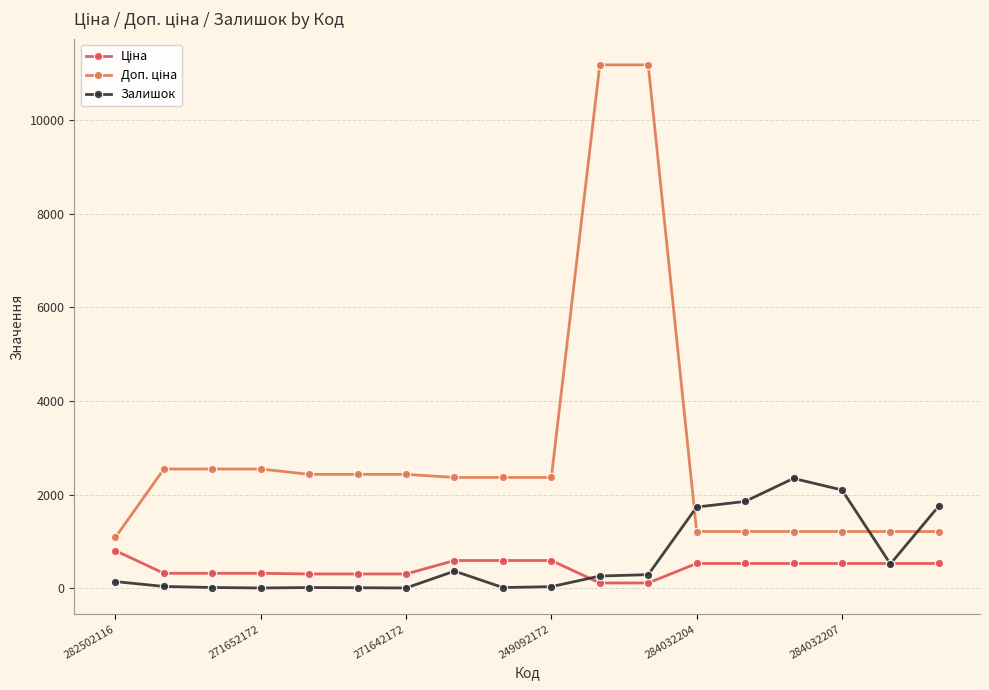

Reading left to right, what are all the values shown in this chart?

Ціна: 802.1	318.3	318.3	318.3	304.1	304.1	304.1	591.6	591.6	591.6	111.8	111.8	528.2	528.2	528.2	528.2	528.2	528.2
Доп. ціна: 1087.0	2546.4	2546.4	2546.4	2432.8	2432.8	2432.8	2366.5	2366.5	2366.5	11182.0	11182.0	1210.7	1210.7	1210.7	1210.7	1210.7	1210.7
Залишок: 141.0	38.0	15.0	5.0	14.0	10.0	5.0	365.0	14.0	33.0	260.0	290.0	1734.0	1854.0	2346.0	2099.0	518.0	1757.0